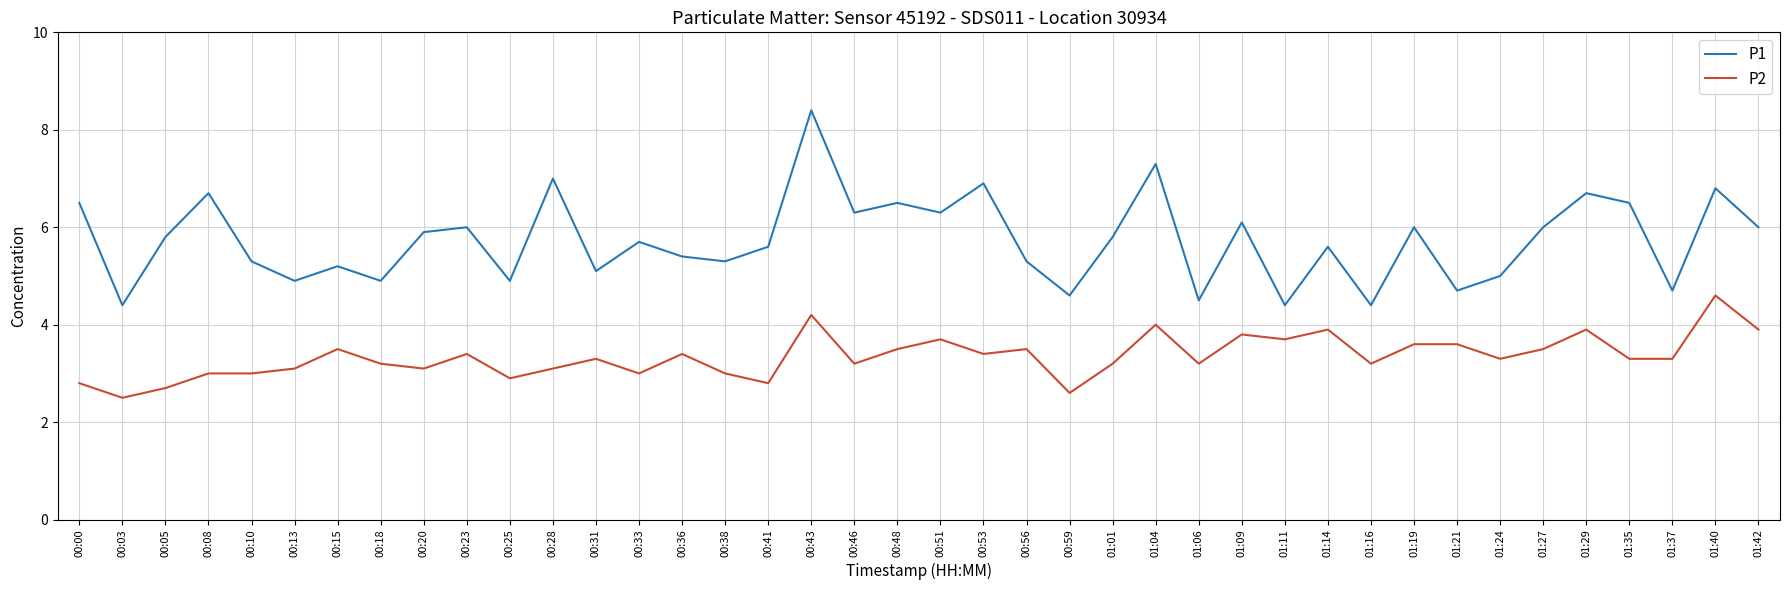

At which category is the sum across all series the highest?

00:43